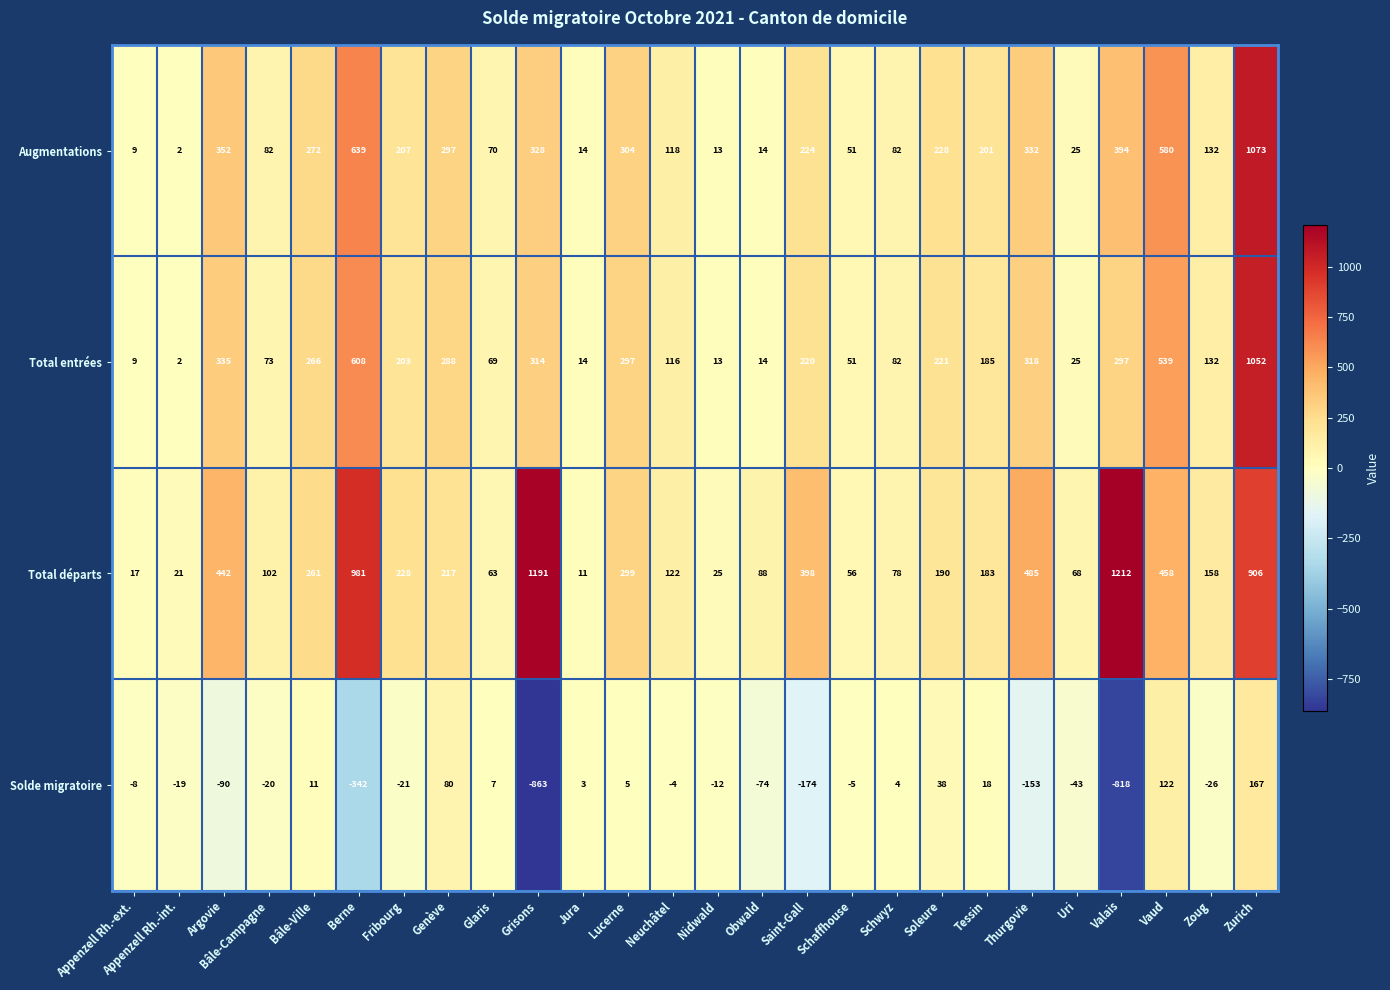

Which series has the largest total across all categories?

Total départs